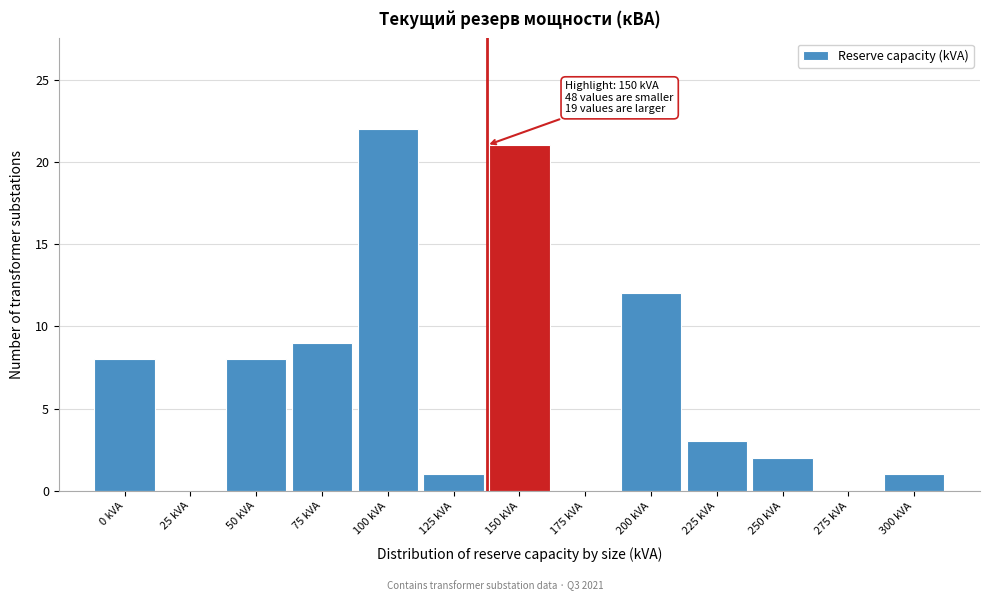

Reading left to right, extract all data points from this chart.

0 kVA=8	25 kVA=0	50 kVA=8	75 kVA=9	100 kVA=22	125 kVA=1	150 kVA=21	175 kVA=0	200 kVA=12	225 kVA=3	250 kVA=2	275 kVA=0	300 kVA=1